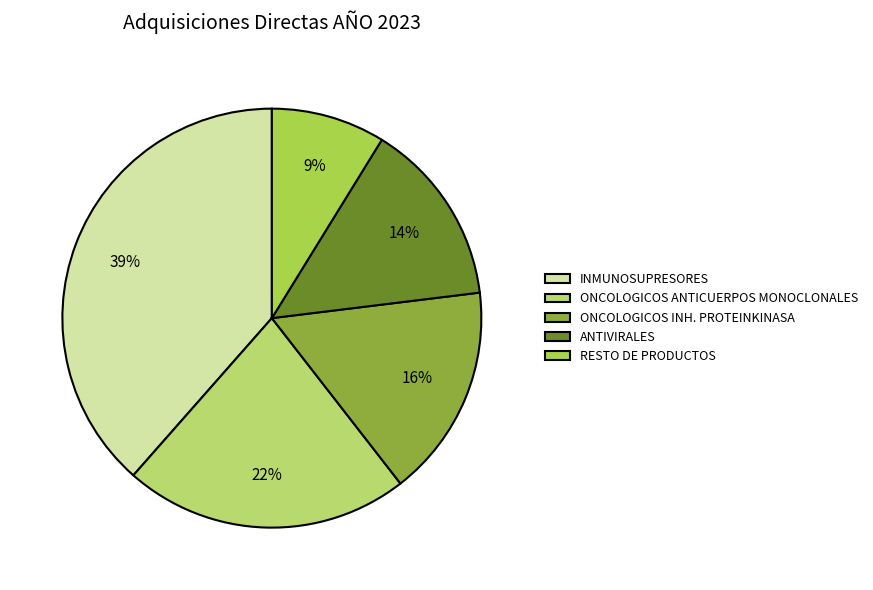

Approximately how many times larger is the value at RESTO DE PRODUCTOS compared to ONCOLOGICOS INH. PROTEINKINASA?

0.5